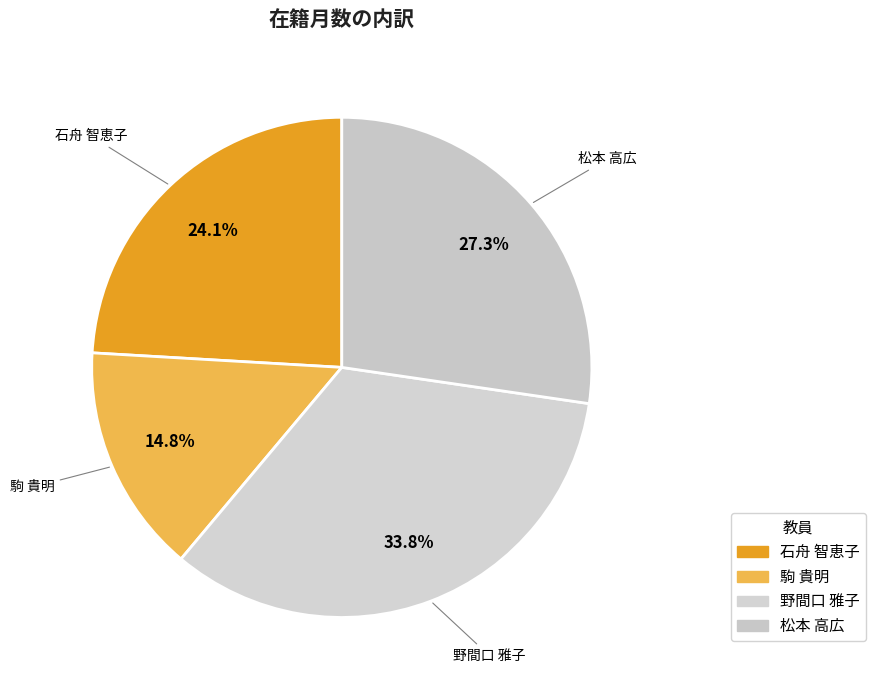

To the nearest percent, what is the combined percentage of 松本 高広 and 駒 貴明?

42%